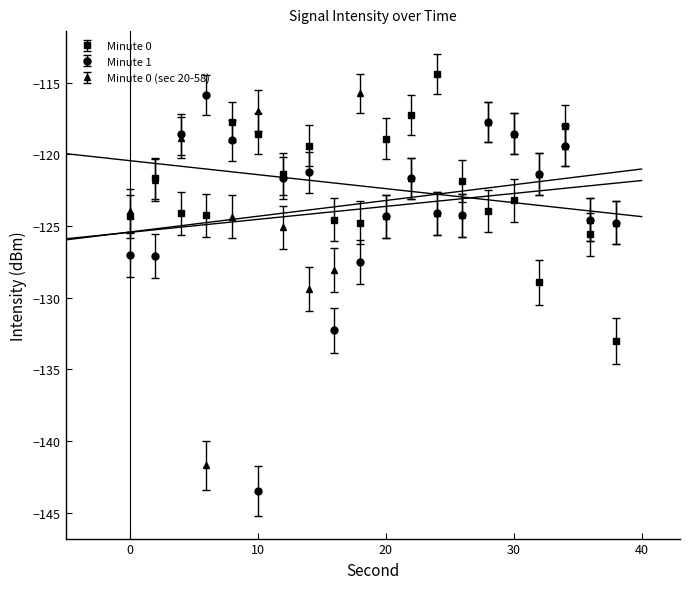

Between 0 and 38, which series saw the biggest shift?

Minute 0